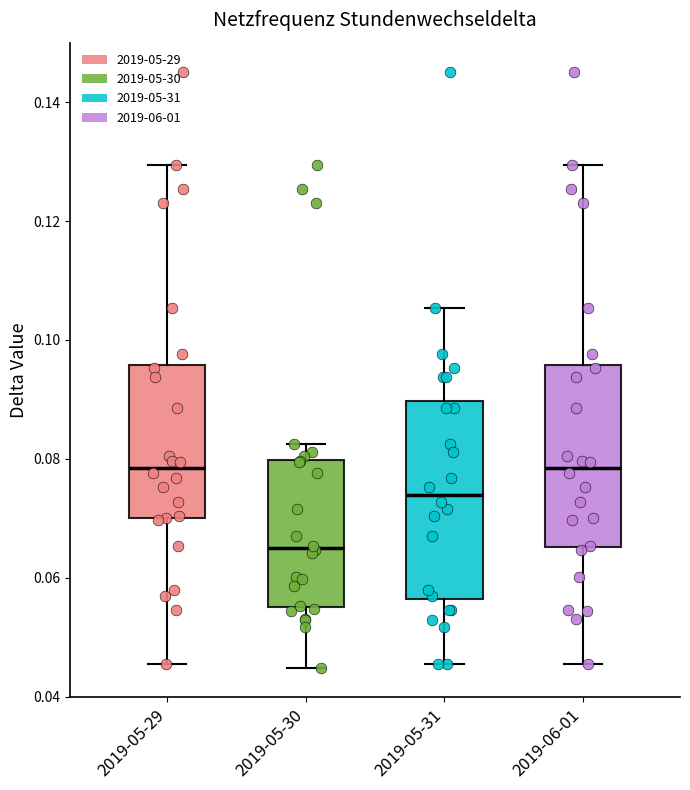

Which box is the tallest, from its lower edge to its upper edge?

2019-05-31